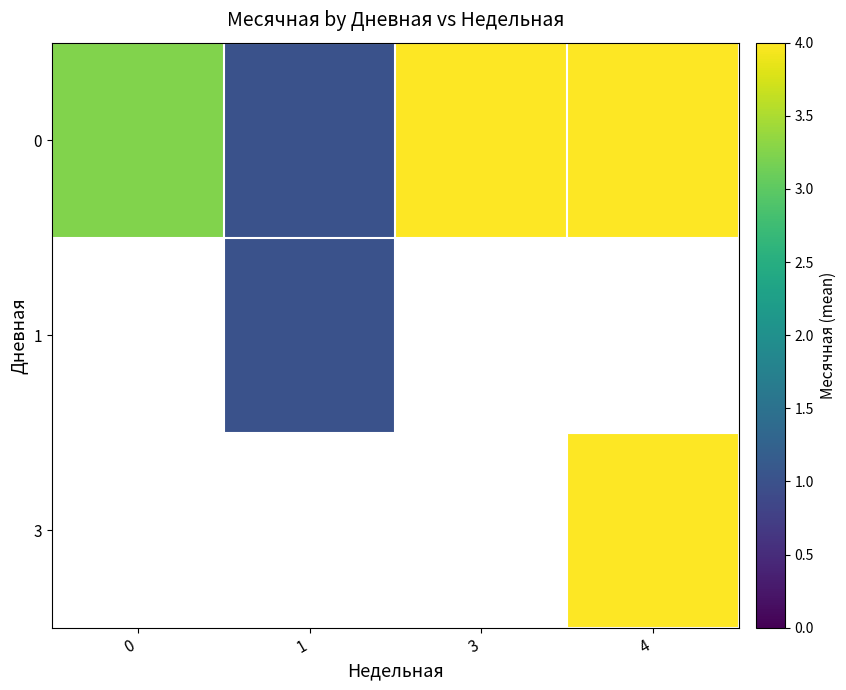

How many distinct data groups are displayed?

3